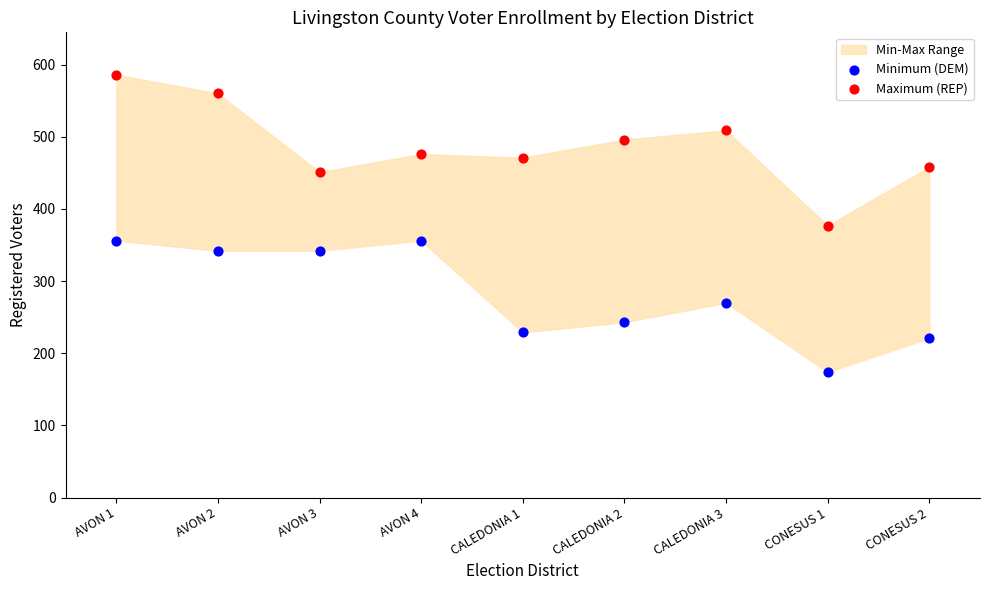

Which series reaches the minimum Y coordinate?

Minimum (DEM)